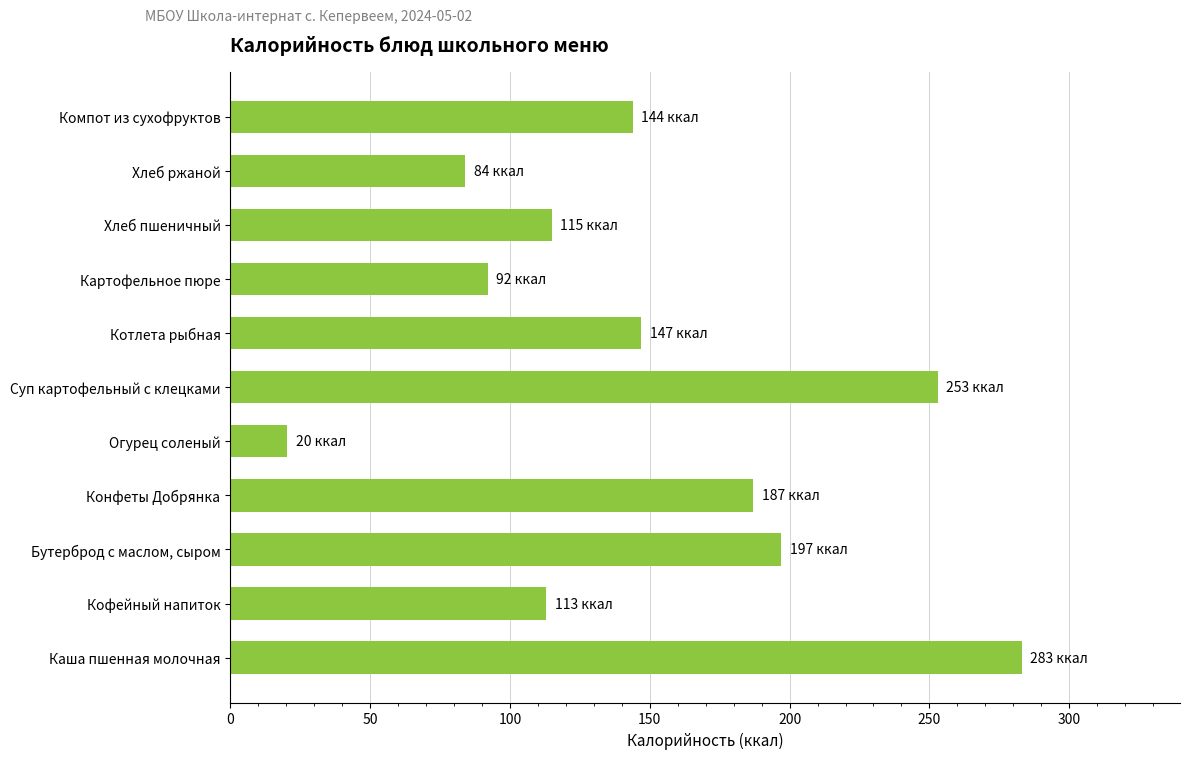

What is the smallest value displayed?

20.5